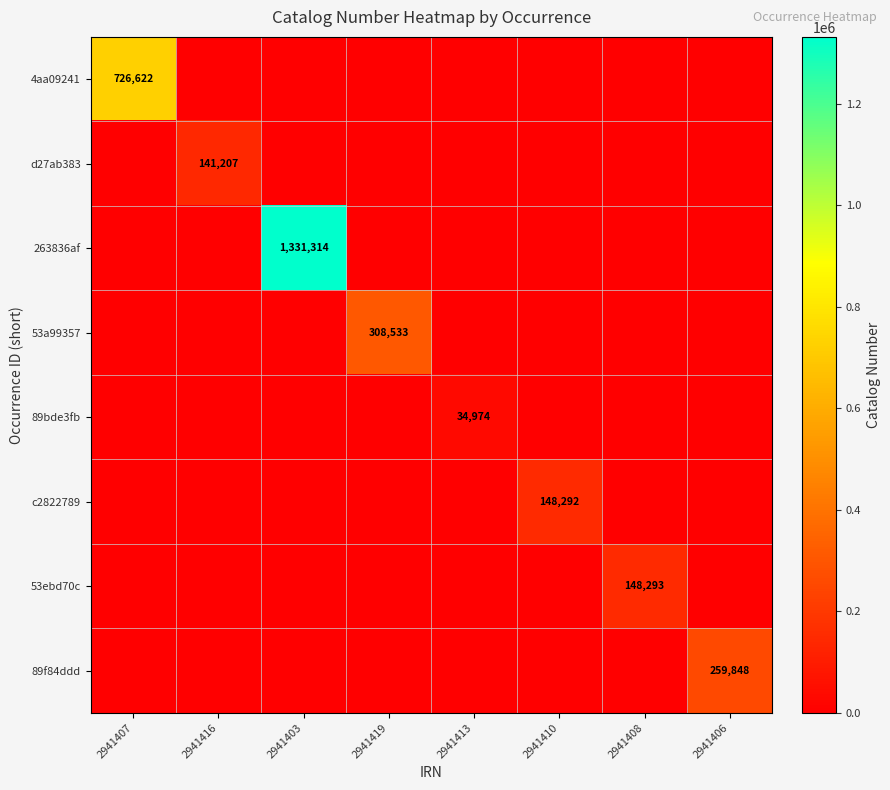

What is the spread (max minus min) of values at 2941410?

148292